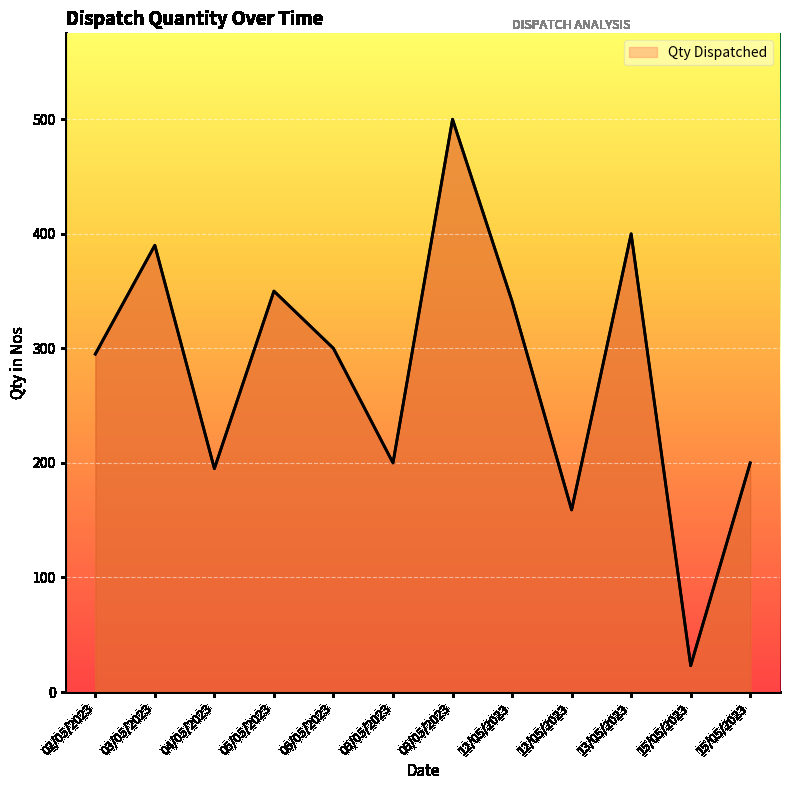

How many lines are shown in the chart?

1